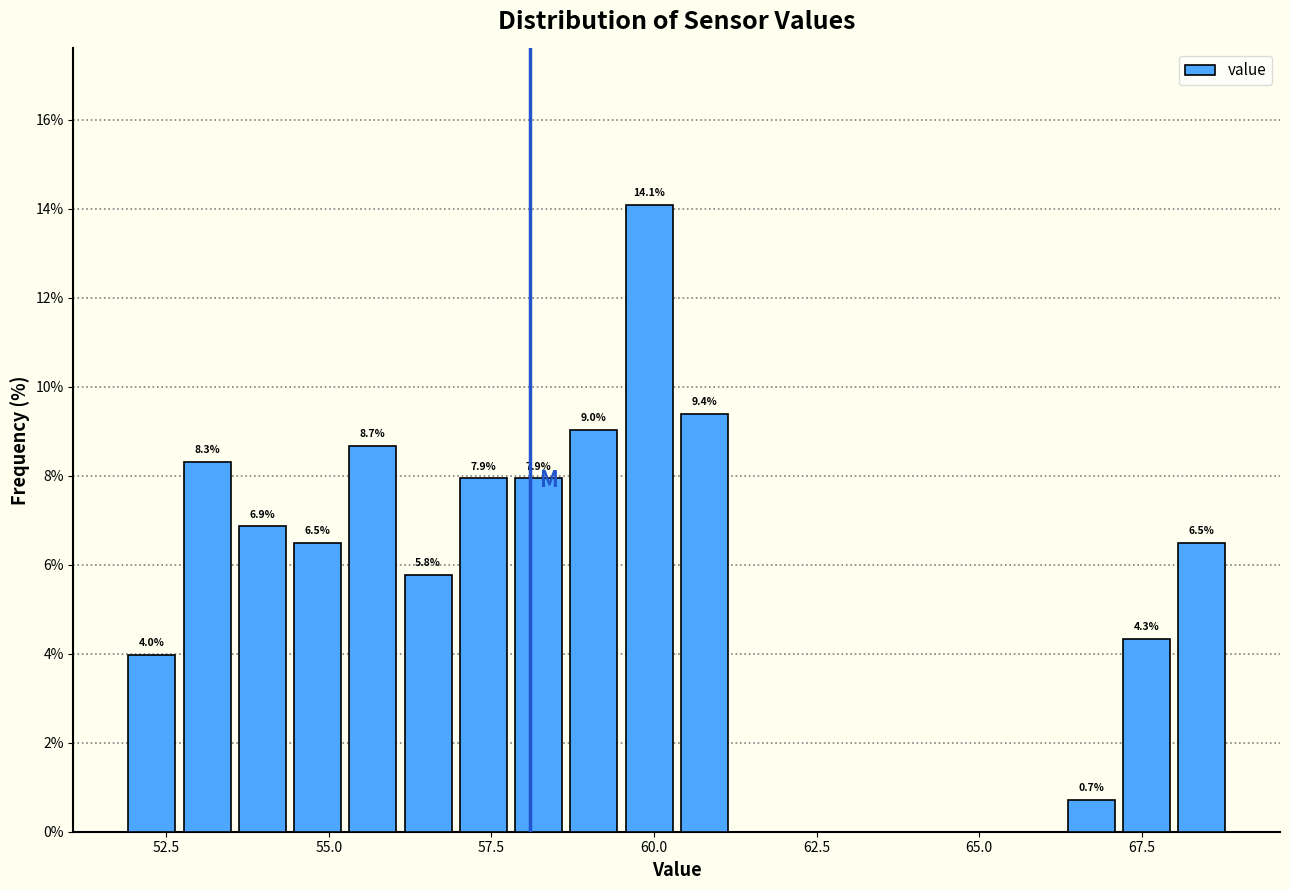

Around what value on the x-axis is the tallest bar? Give the approximate position of its centre, as read against the axis.

60.0